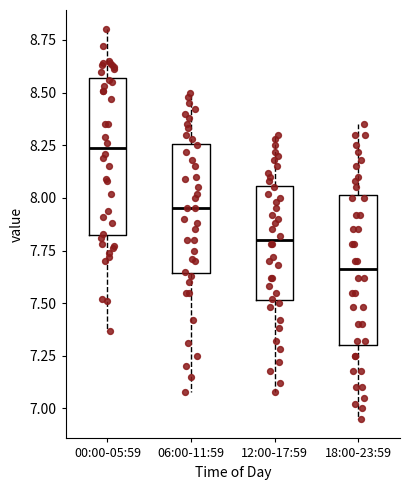

Where does the upper whisker of the box for 18:00-23:59 end on the y-axis? The values are not printed on the chart, so give them approximately, as read against the axis.

8.35